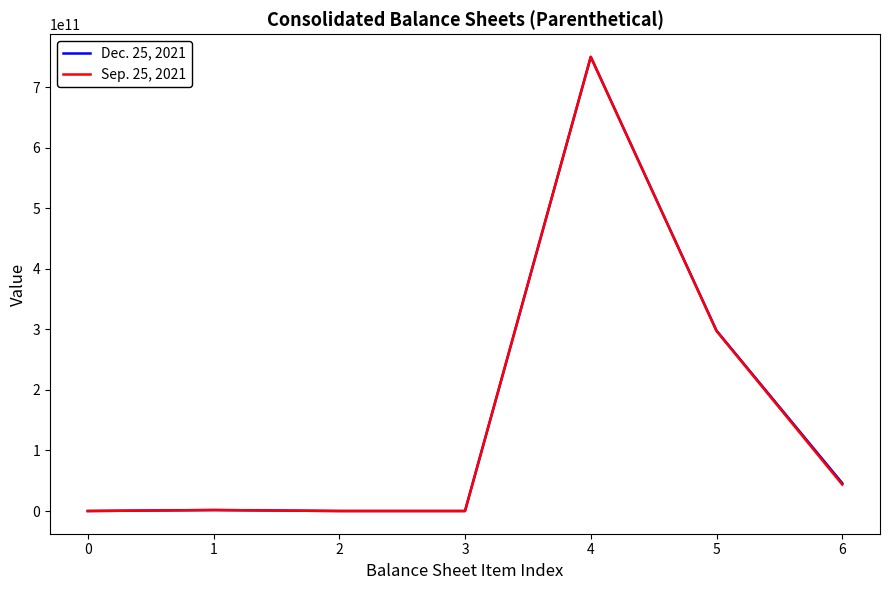

Is this an area chart (filled region under the line)?

No